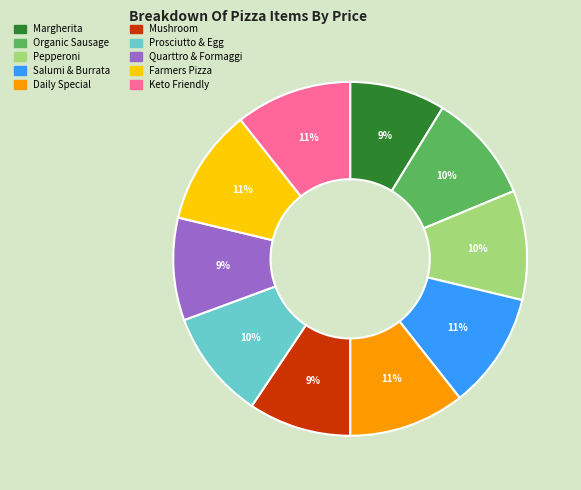

To the nearest percent, what is the average slice percentage?

10%